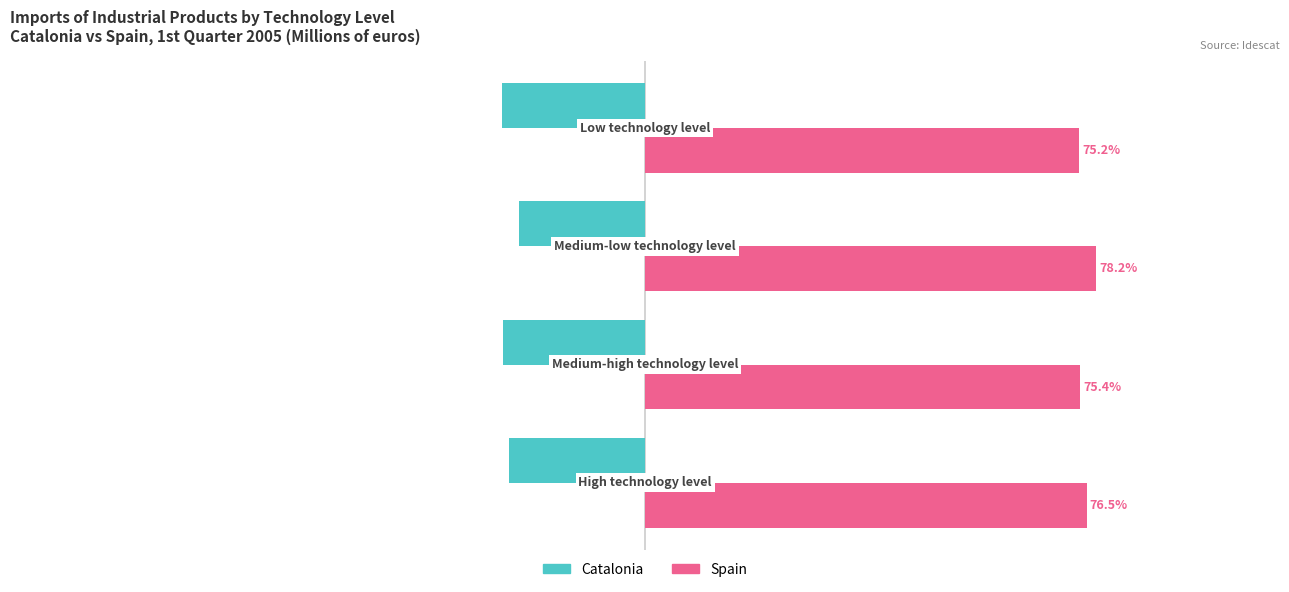

Rank the series by their average value, from highest to lowest.

Spain, Catalonia